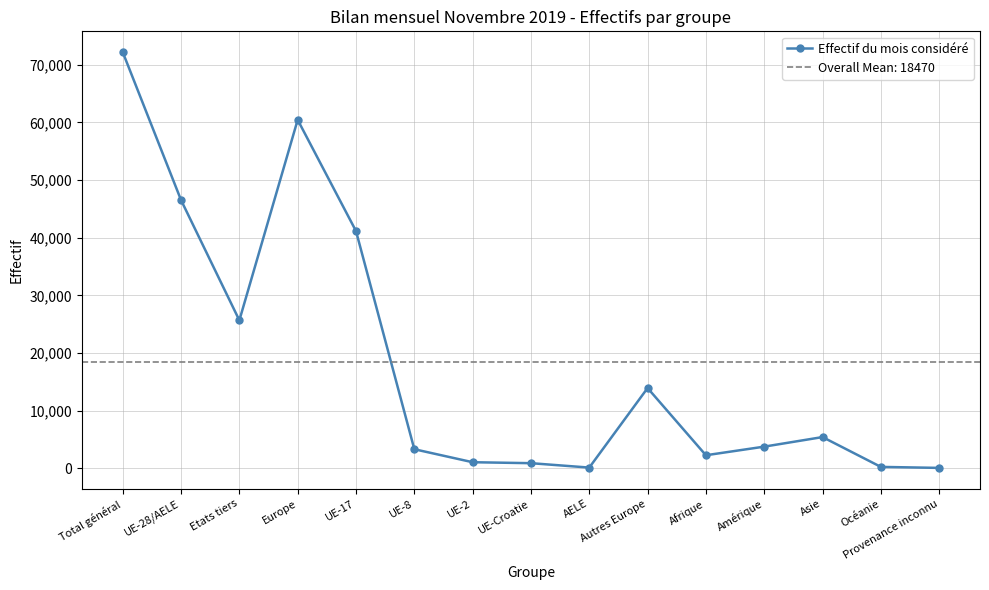

How many distinct data groups are displayed?

1